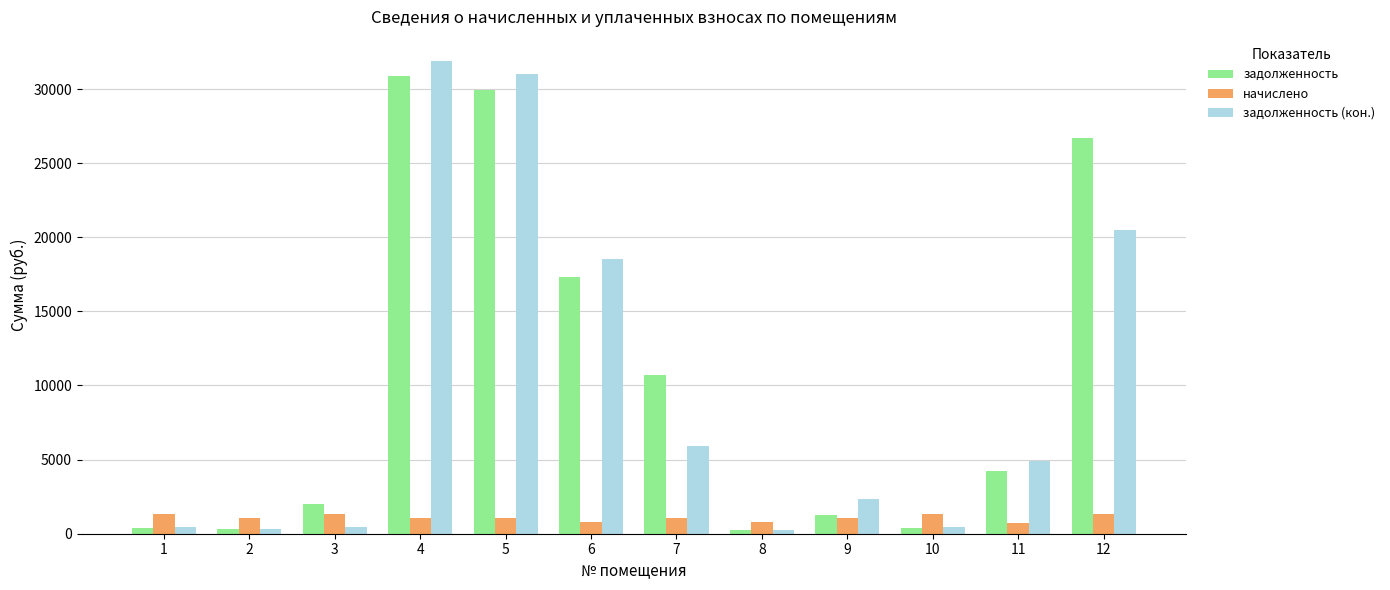

Which series has the largest total across all categories?

задолженность